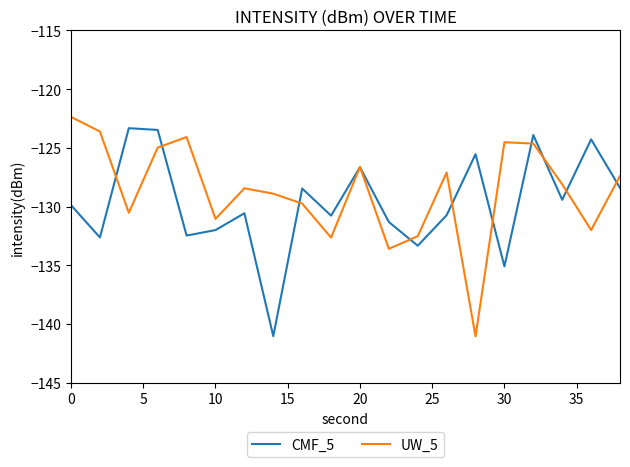

What is the highest value of the CMF_5 series?

-123.3